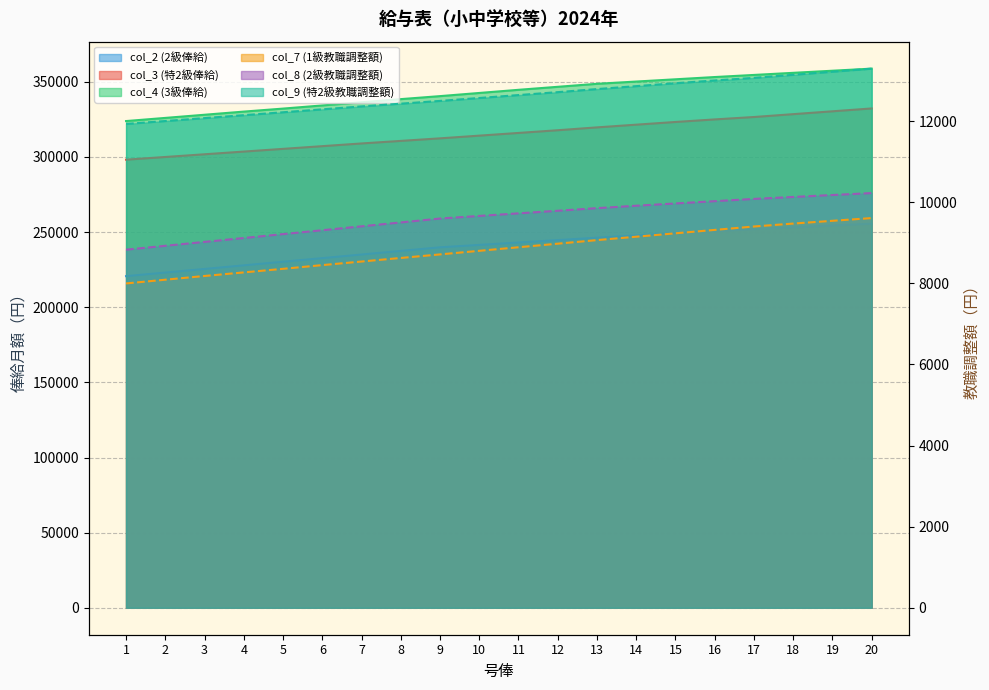

The value of col_4 (3級俸給) at 8 is 338500. True or false?

True